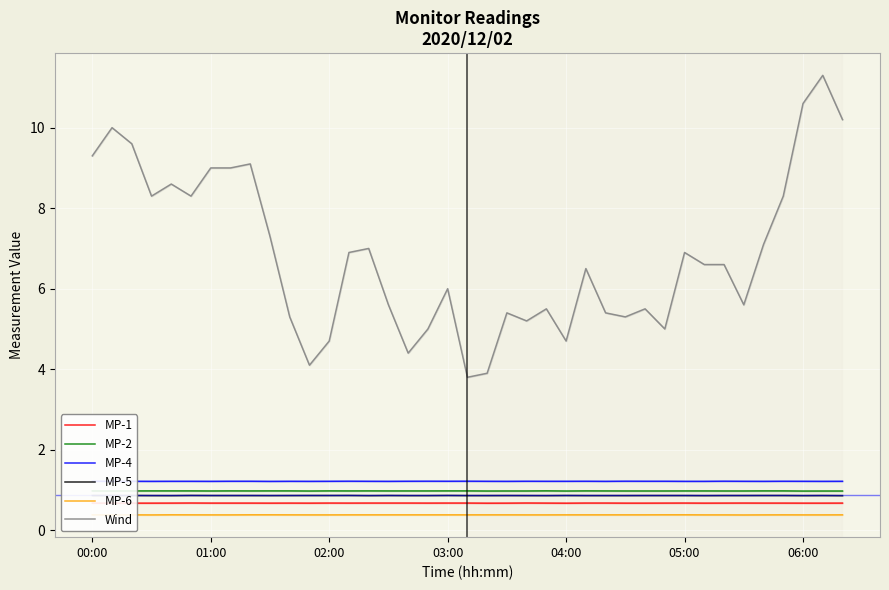

True or false: Wind and MP-1 intersect in this chart.

False